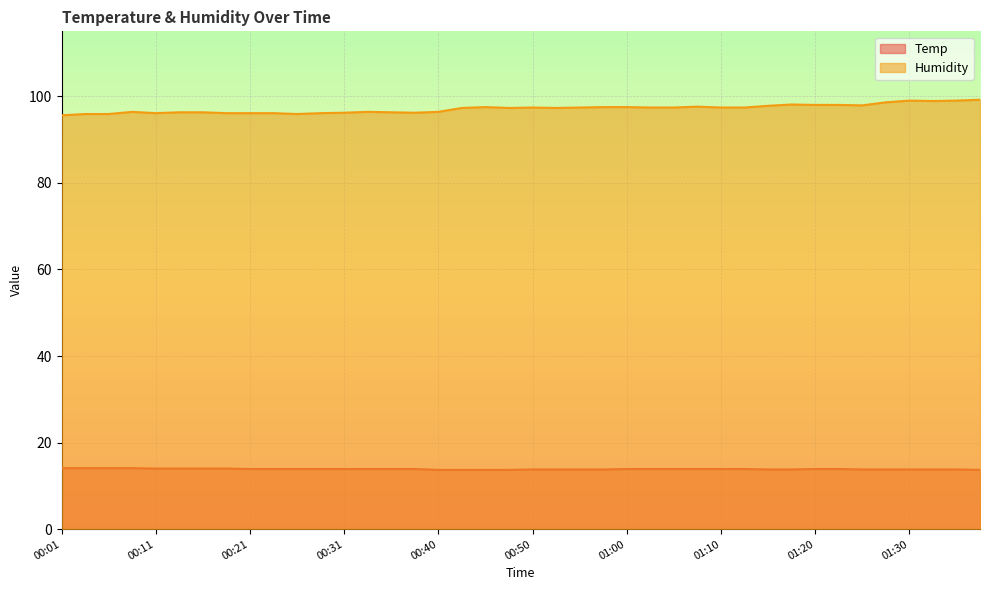

How many lines are shown in the chart?

2